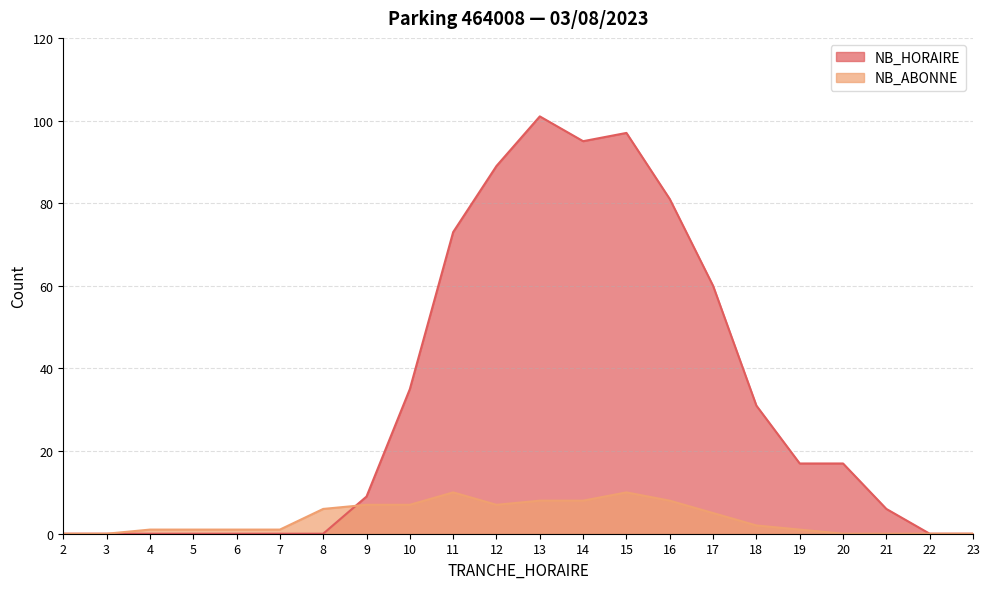

Which series ends up on top after the final intersection of NB_HORAIRE and NB_ABONNE?

NB_HORAIRE